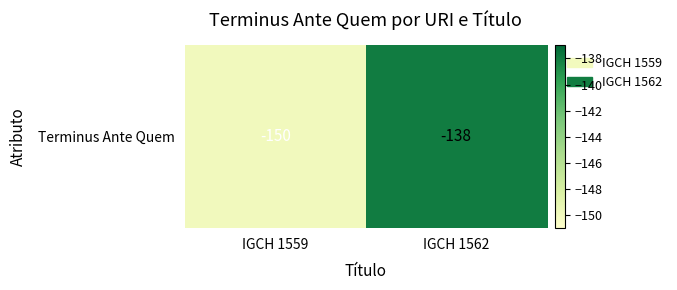

The value at IGCH 1562 is -138. True or false?

True